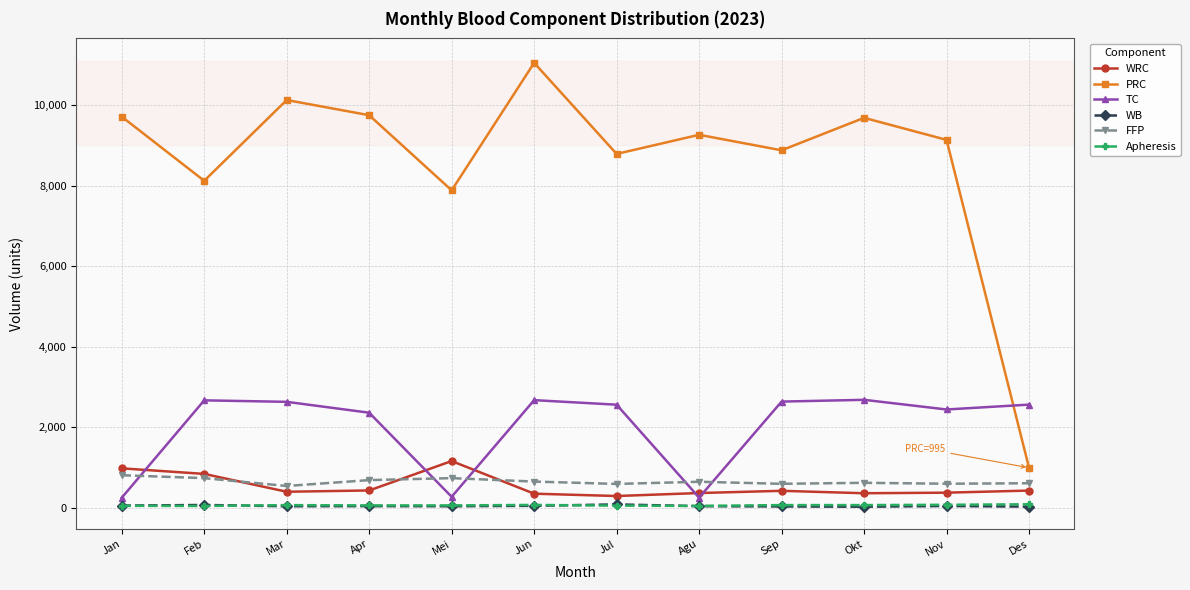

What are all the series names shown in the legend?

WRC, PRC, TC, WB, FFP, Apheresis